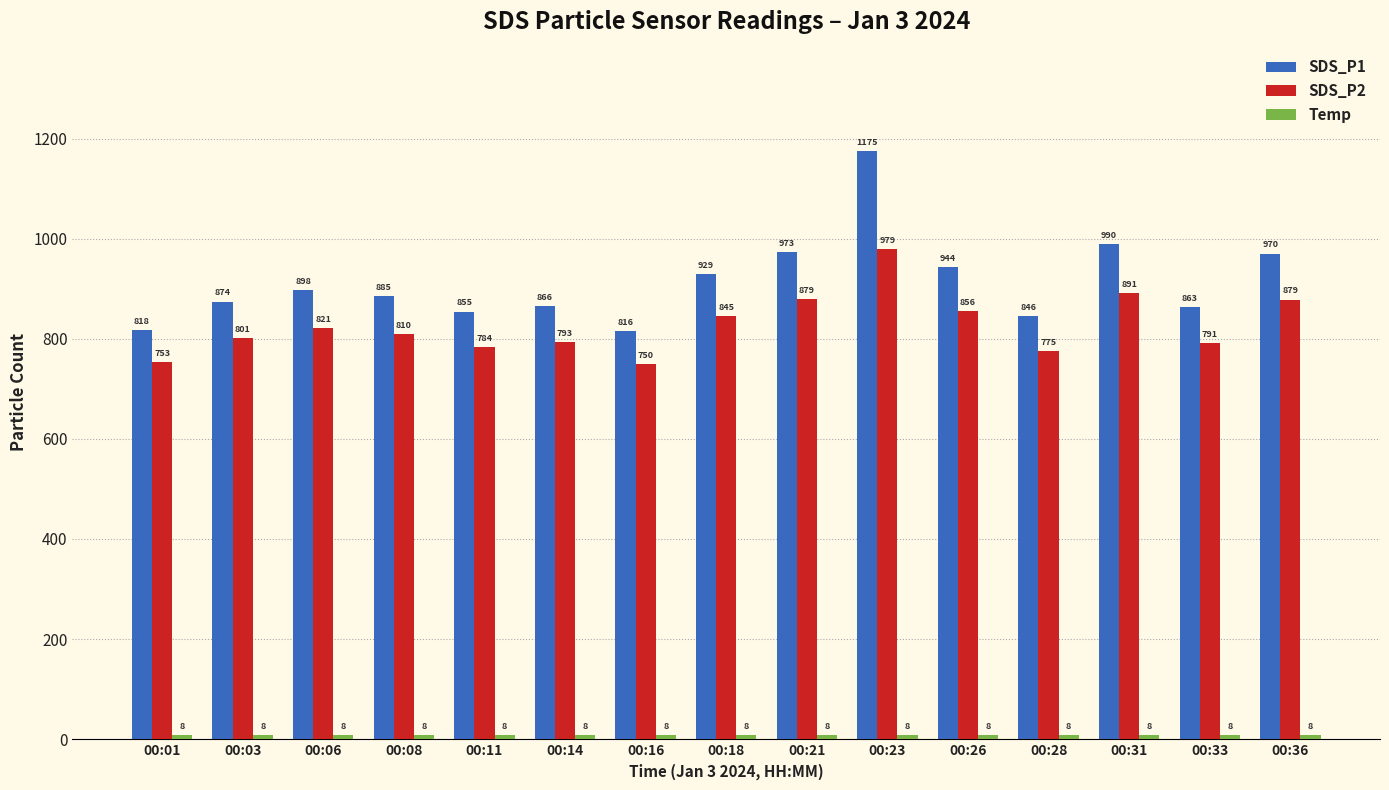

What is the total value across all series at 00:03?

1684.1